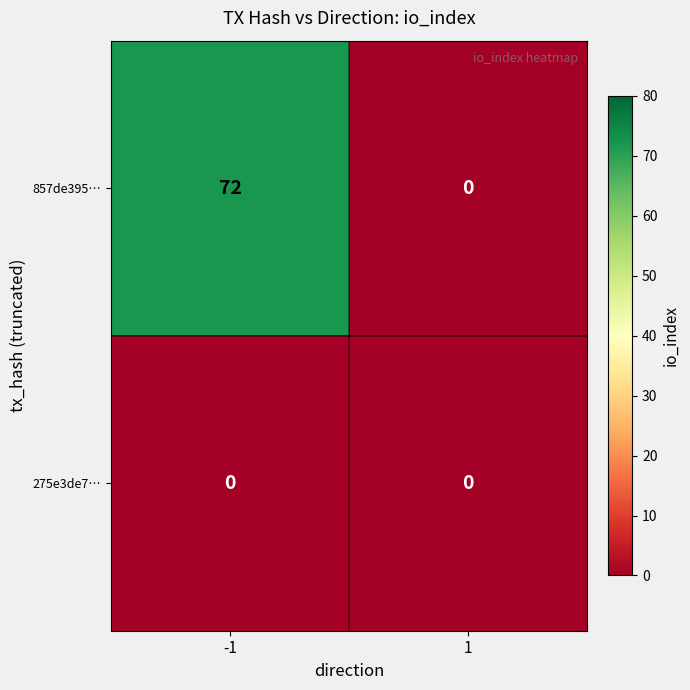

List the series in order of their peak value, highest first.

857de395…, 275e3de7…